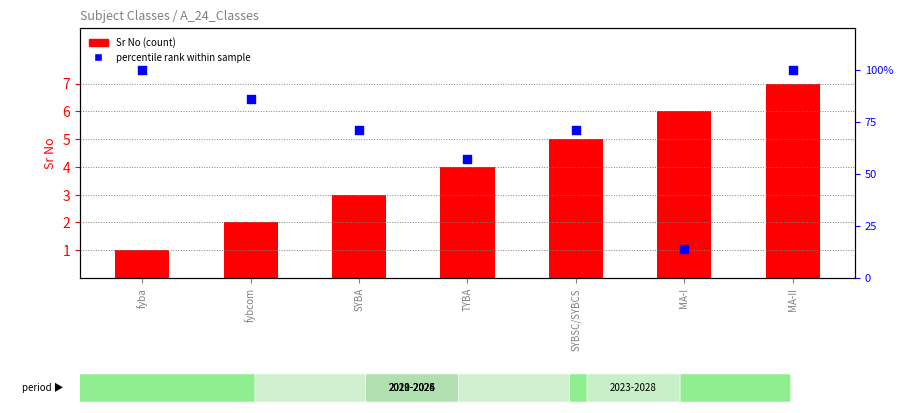

What are all the series names shown in the legend?

Sr No (count), percentile rank